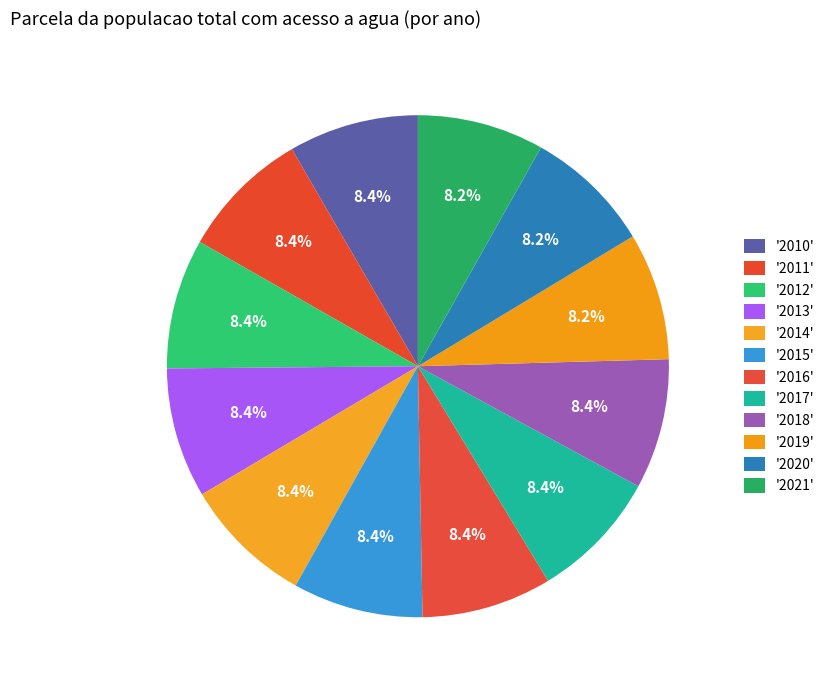

Count the number of slices in the pie.

12